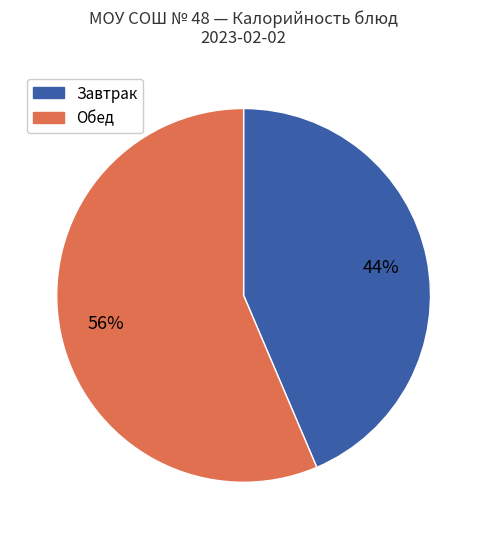

To the nearest percent, what is the average slice percentage?

50%